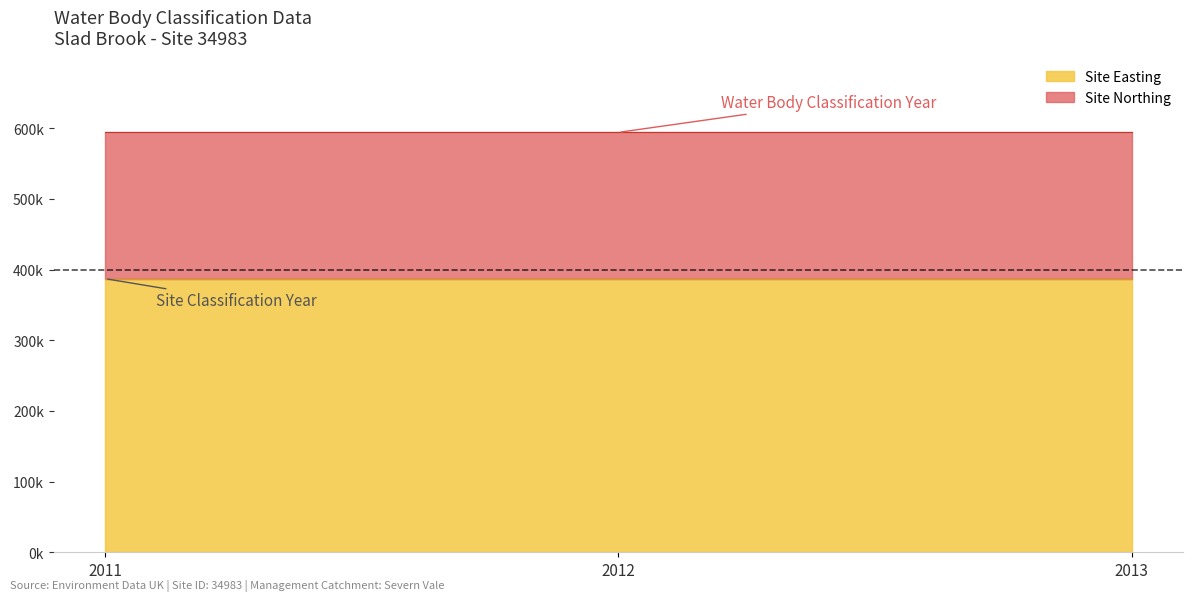

The value of Water Body Classification Cycle at 2013 is 1. True or false?

False